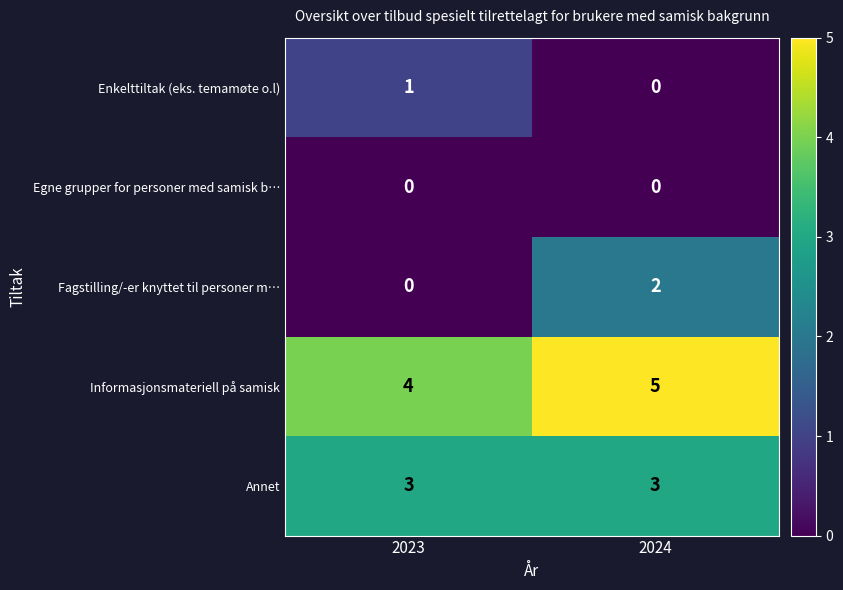

Rank the series by their maximum value, from lowest to highest.

Egne grupper for personer med samisk b…, Enkelttiltak (eks. temamøte o.l), Fagstilling/-er knyttet til personer m…, Annet, Informasjonsmateriell på samisk